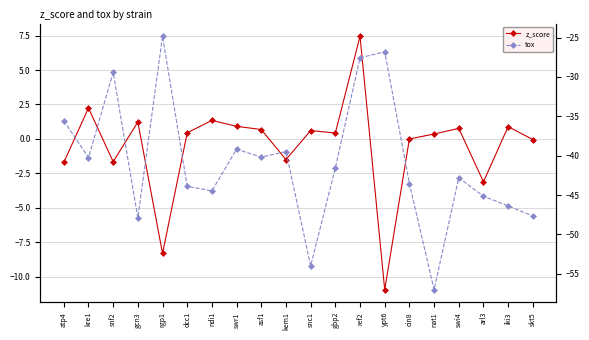

True or false: tox and z_score cross at least once.

False